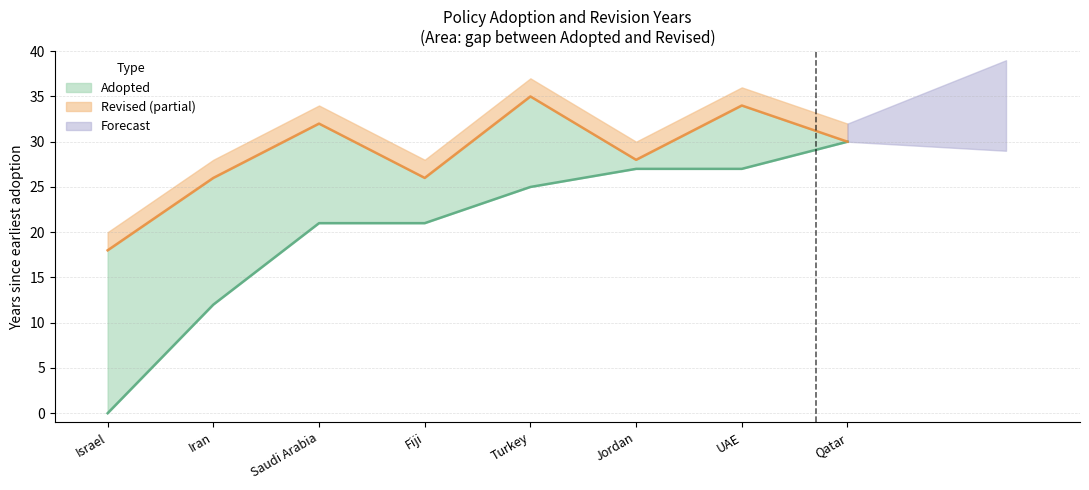

What is the sum of all values?

163